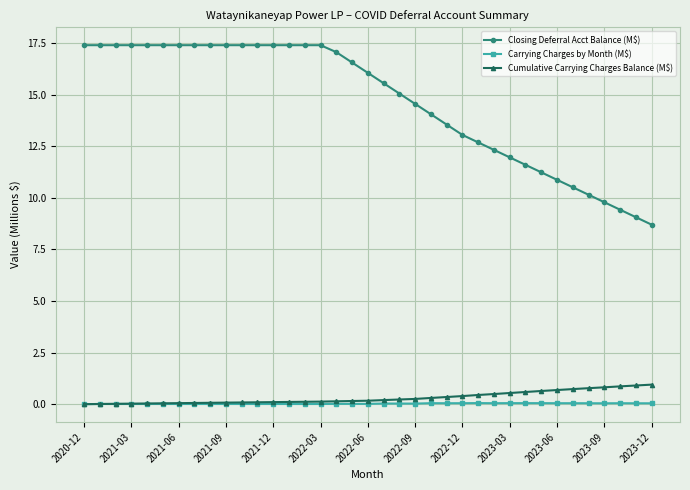

Which series has the largest total across all categories?

Closing Deferral Acct Balance (M$)